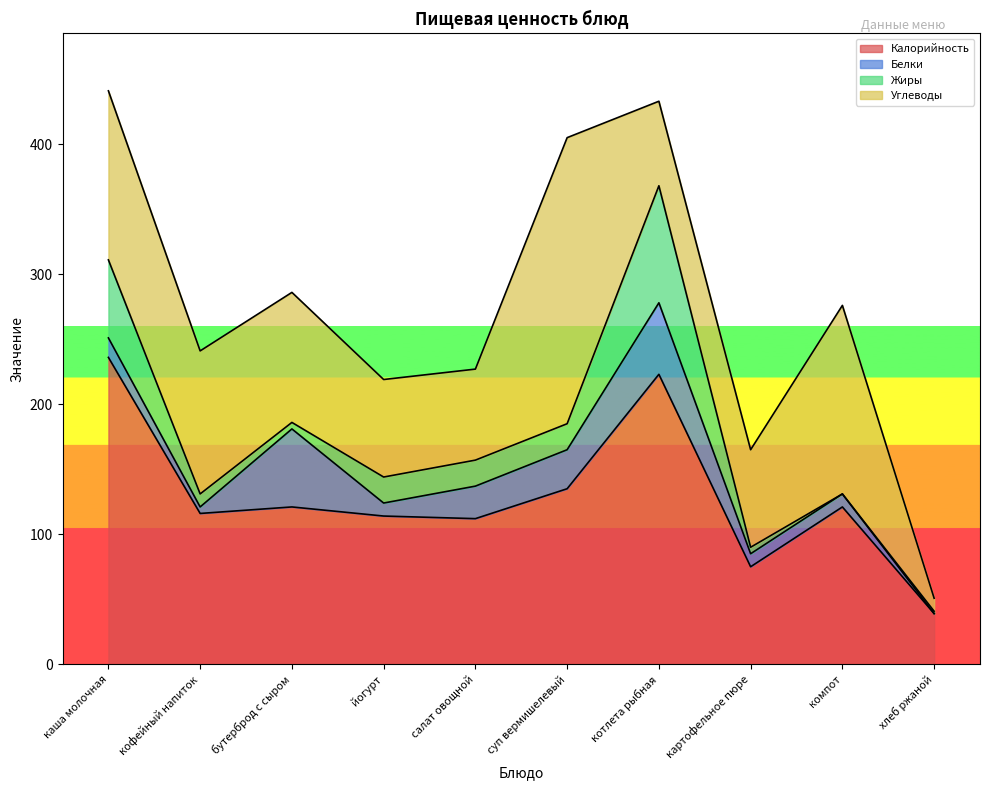

Is it true that Калорийность equals 203.8 at кофейный напиток?

False